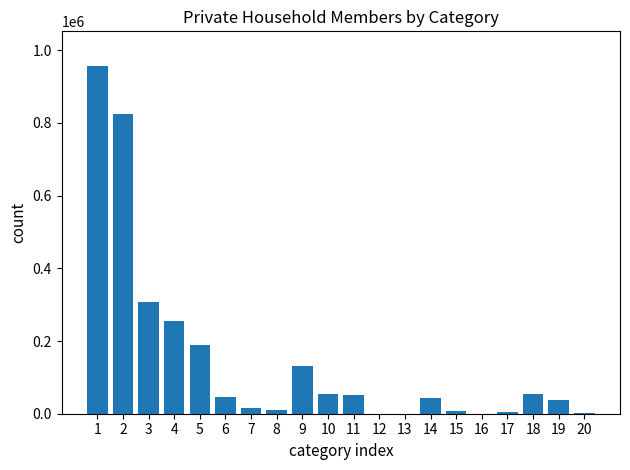

The value at 19 is 36666. True or false?

True